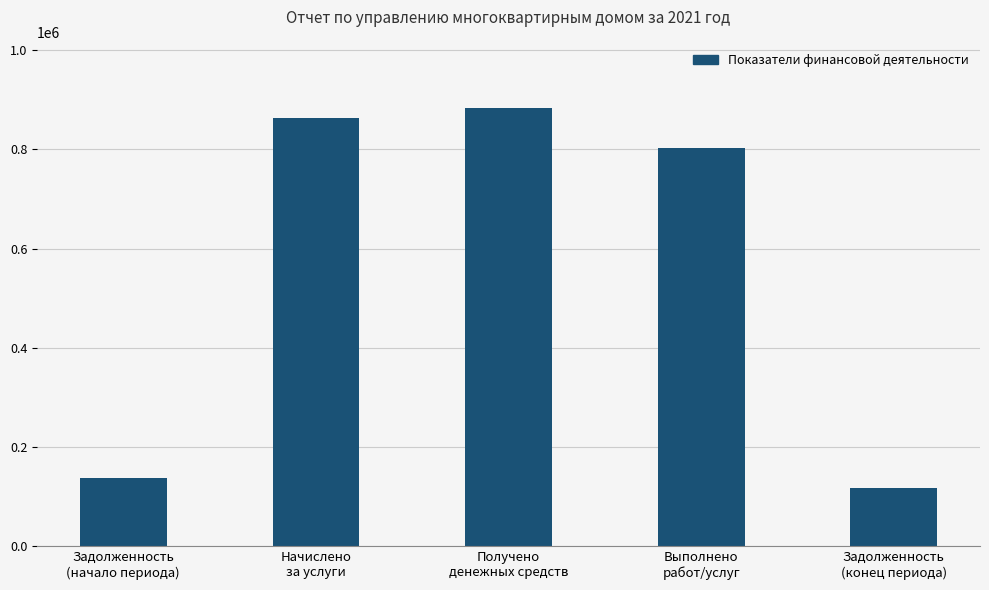

What is the difference between the values at Задолженность
(конец периода) and Задолженность
(начало периода)?

19714.0